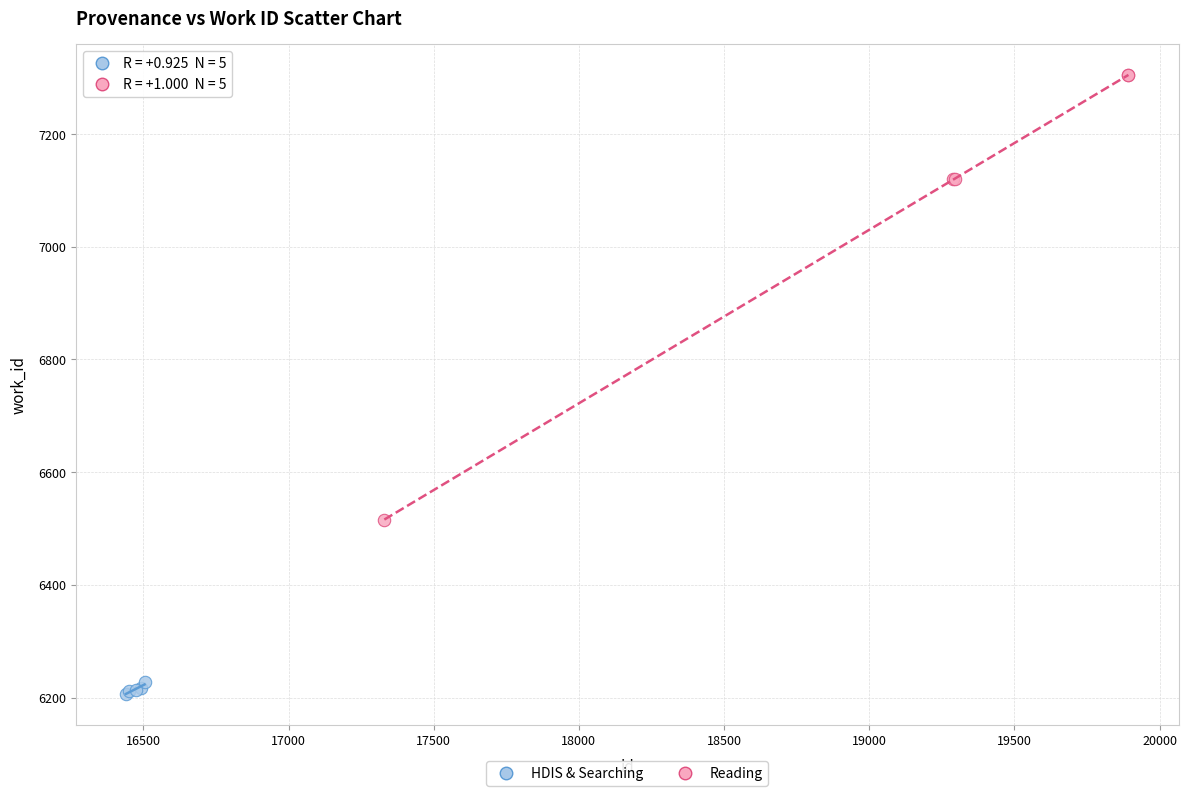

Which series contains the highest Y value?

Reading